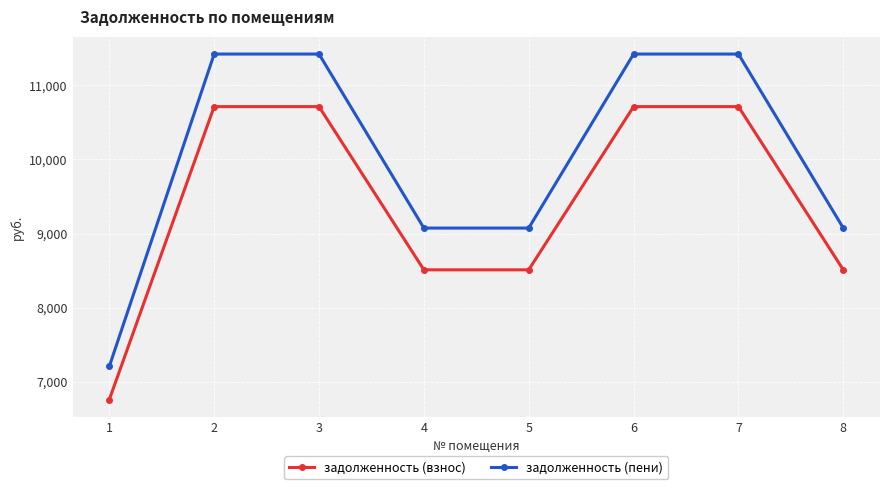

True or false: задолженность (пени) and задолженность (взнос) intersect in this chart.

False